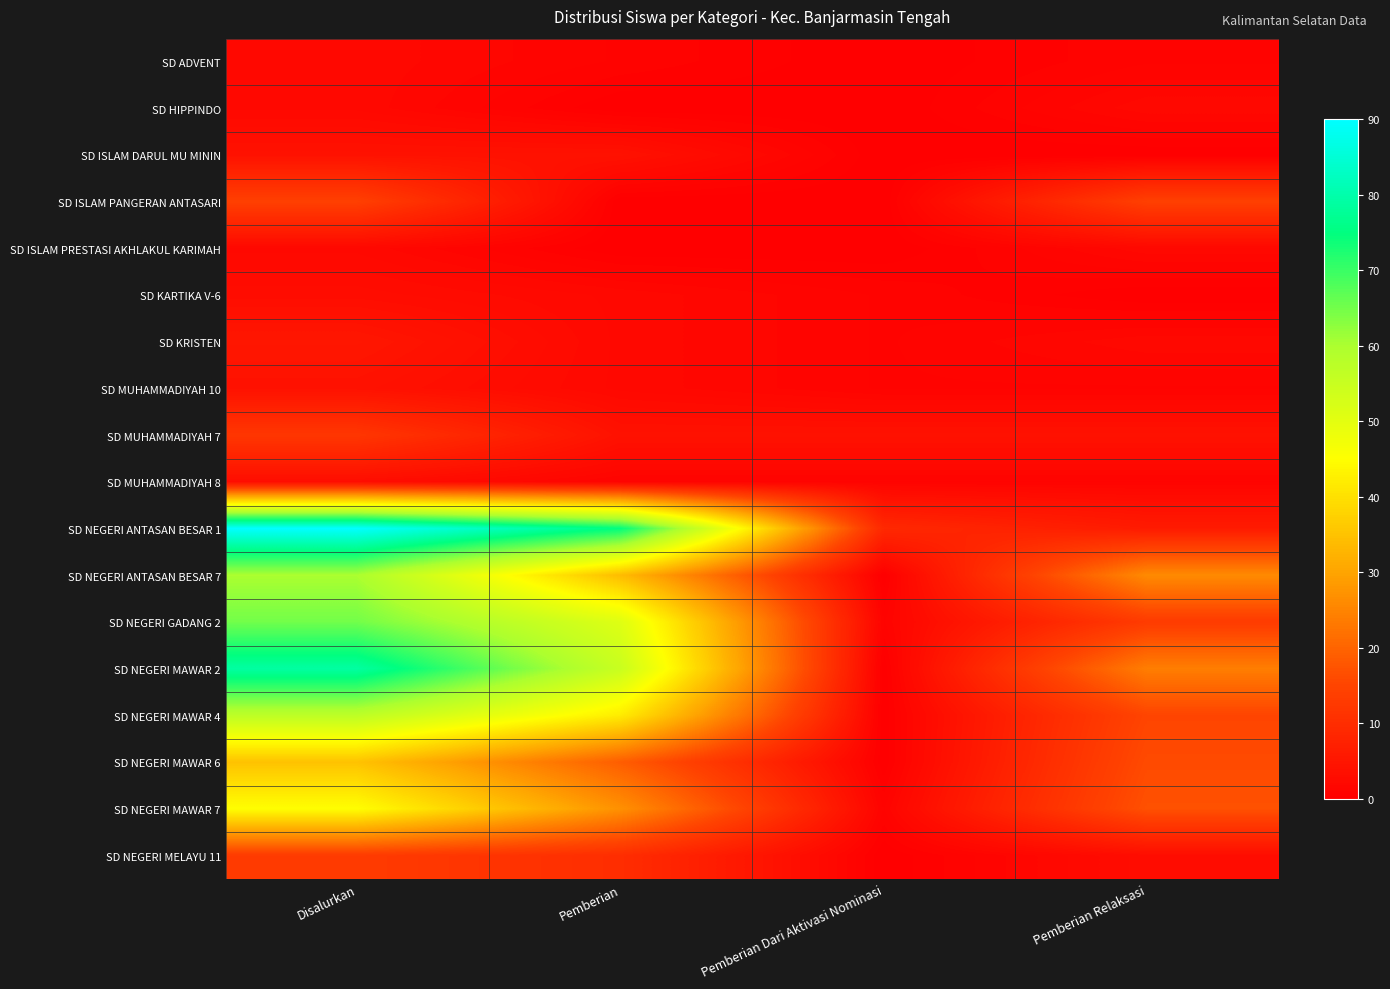

Which has a higher value, Pemberian Dari Aktivasi Nominasi or Disalurkan?

Disalurkan